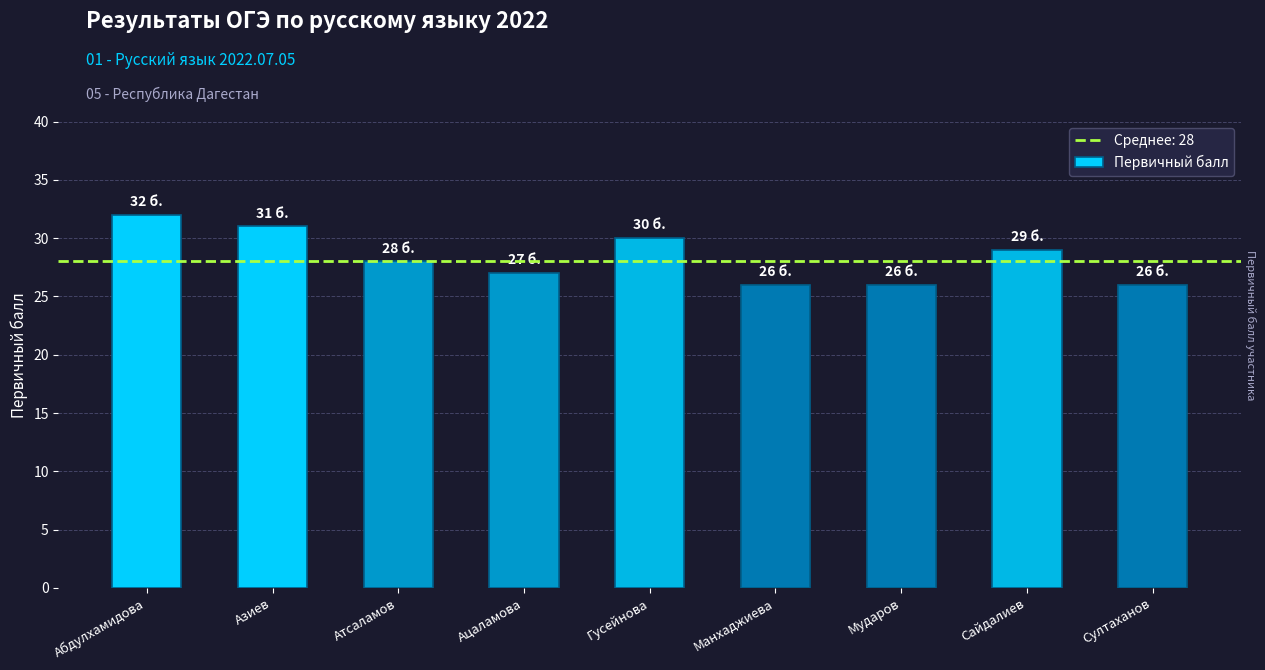

How many values are below 28?

4